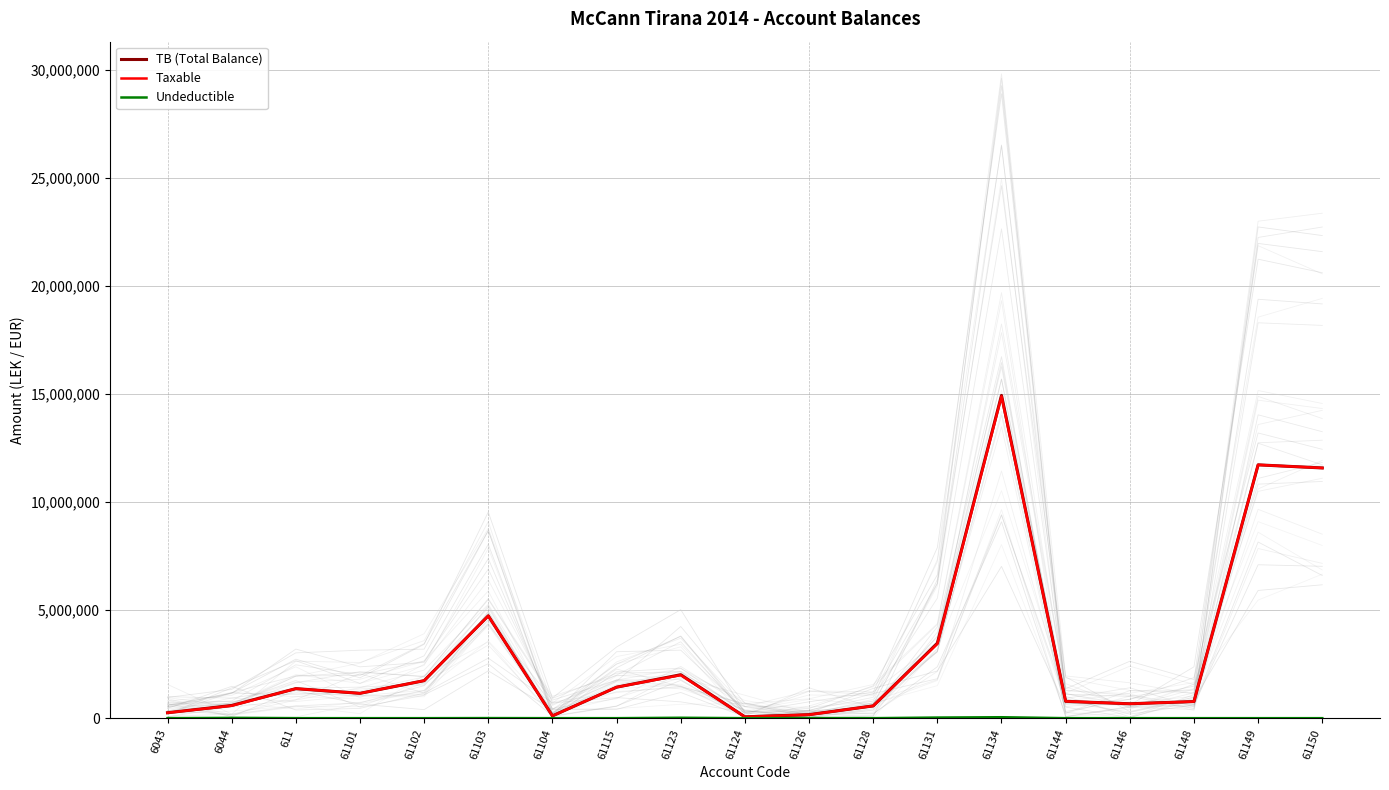

Which series has the largest range (max minus min)?

TB (Total Balance)